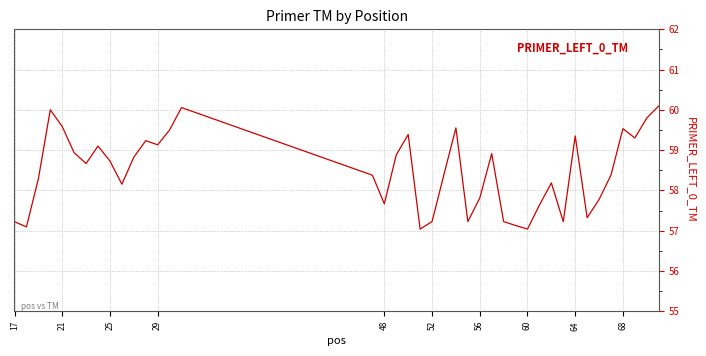

True or false: the data has more than 2 interior local peaks.

True